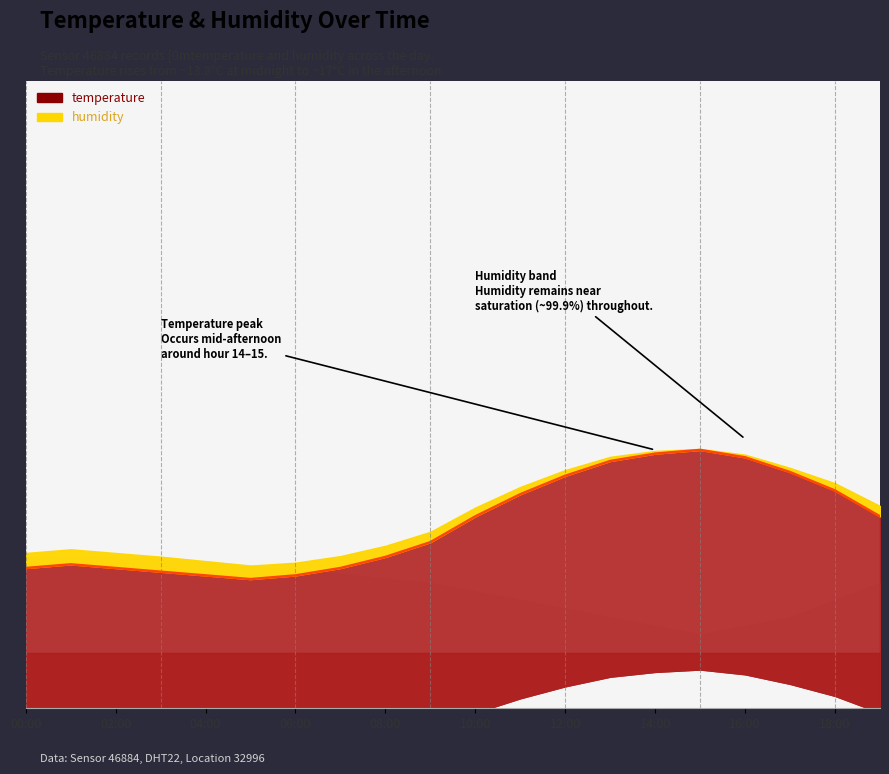

The chart shows a value of 14.5 at 18:00. True or false?

True